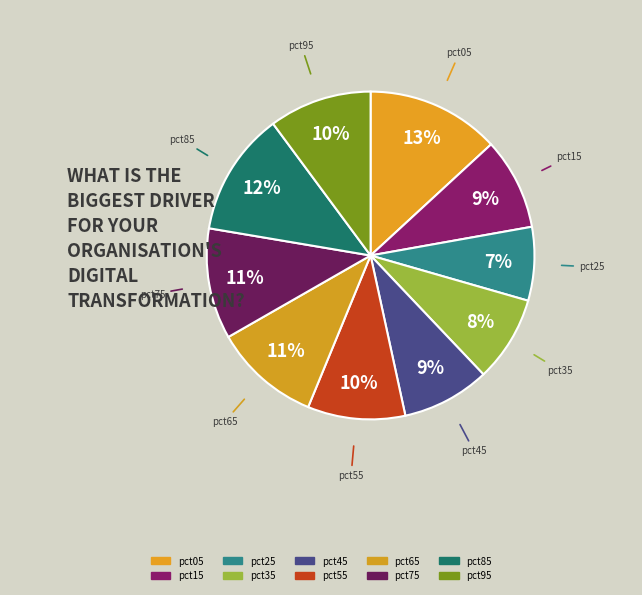

What is the largest slice in the pie chart?

pct05